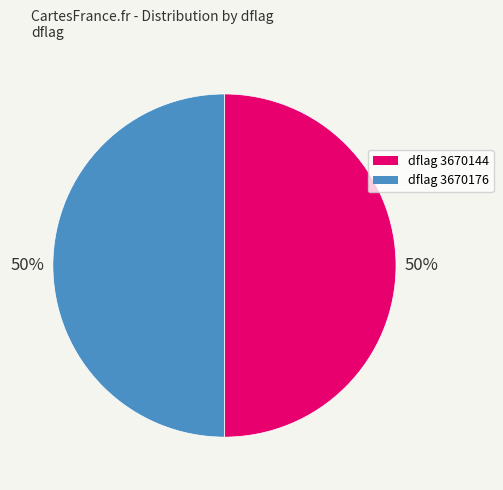

Approximately how many times larger is the value at dflag 3670144 compared to dflag 3670176?

1.0